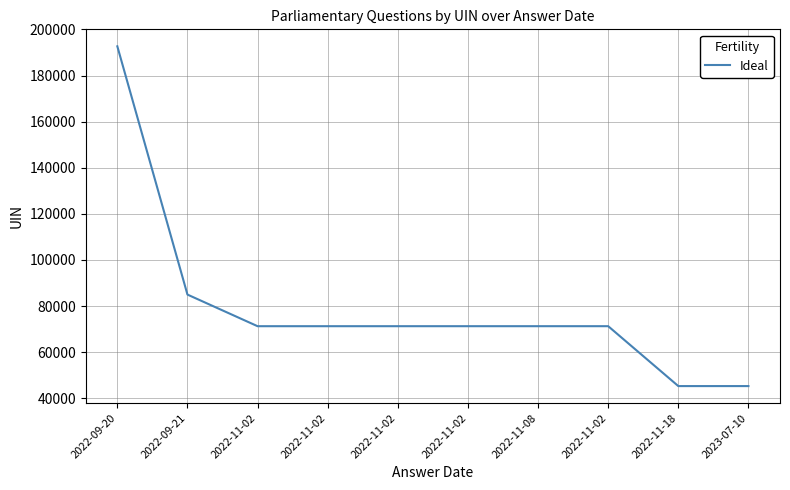

At which category does the chart reach its peak across all series?

2022-09-20